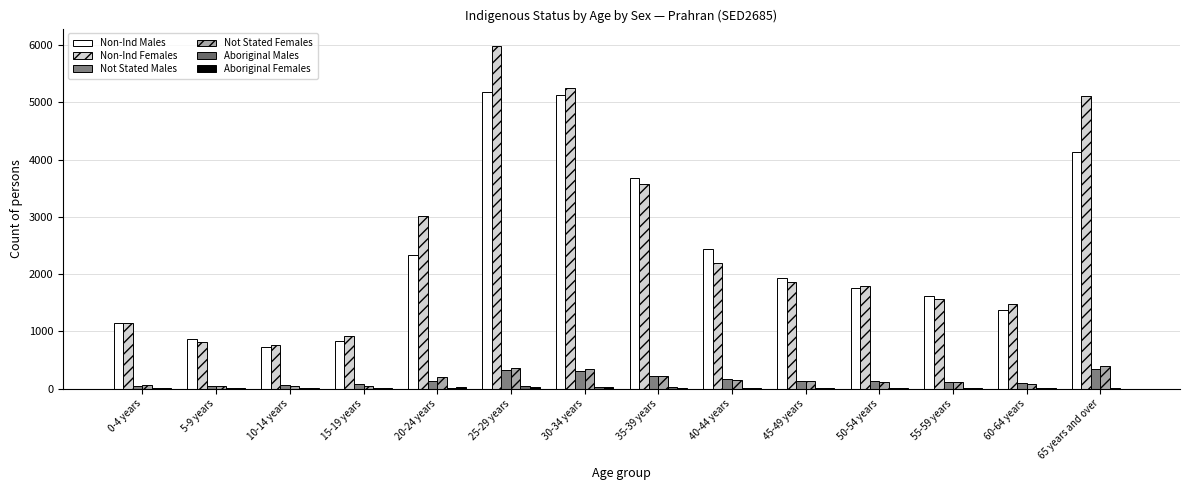

Count the number of categories in the chart.

14